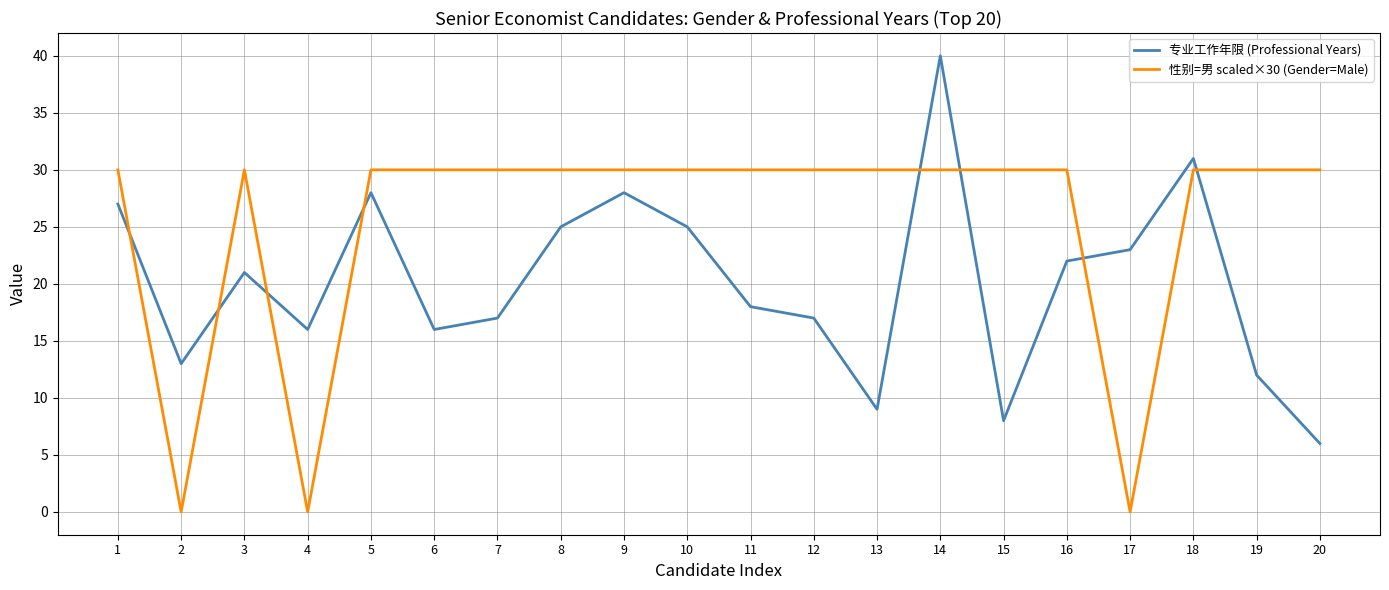

The 专业工作年限 (Professional Years) series shows 17 at 7. True or false?

True